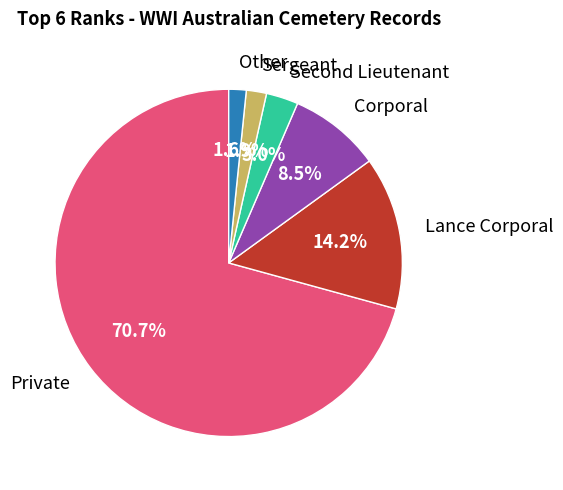

Is there a majority slice in this chart?

Yes